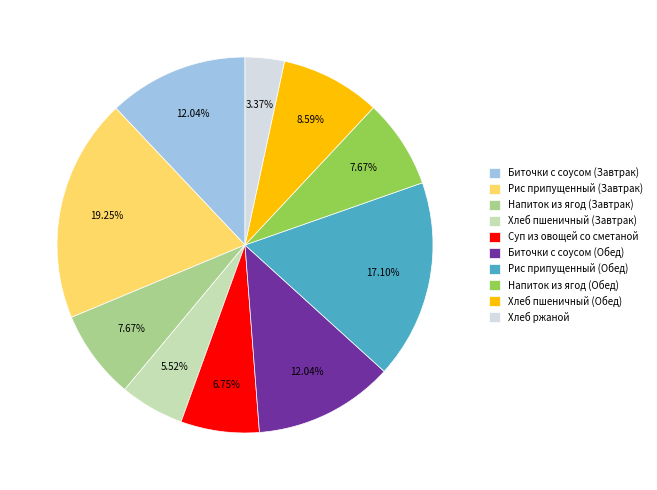

Which category has the biggest portion of the pie?

Рис припущенный (Завтрак)